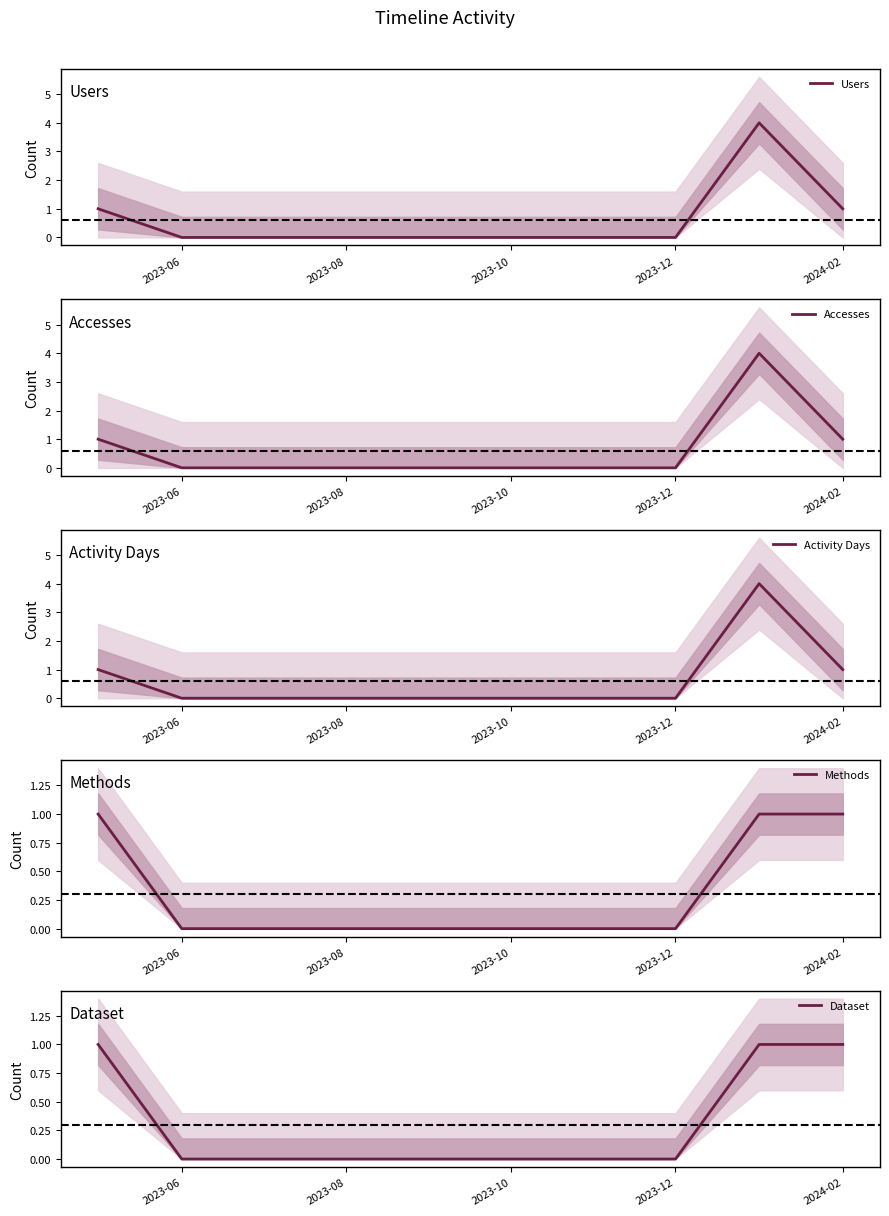

The Dataset series shows 1 at 2024-02. True or false?

True